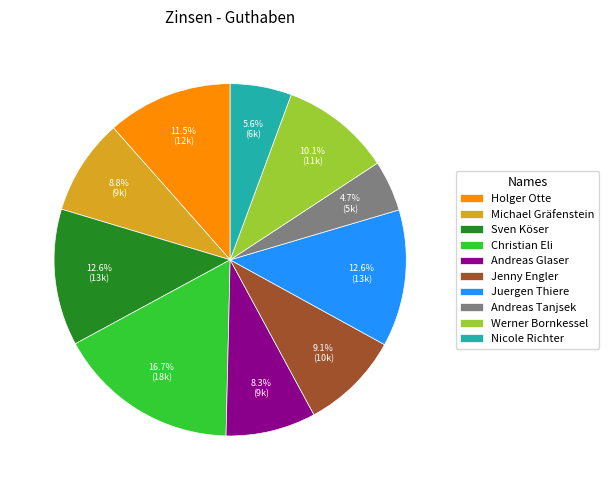

Which has a higher value, Juergen Thiere or Jenny Engler?

Juergen Thiere